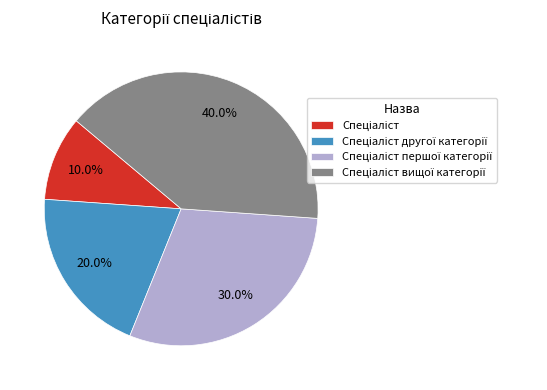

Count the number of slices in the pie.

4